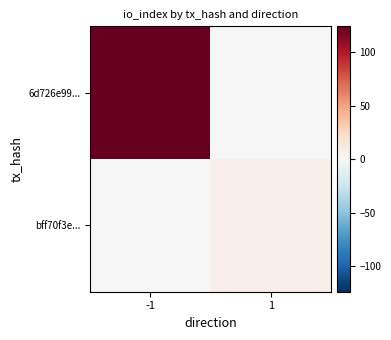

List the series in order of their peak value, lowest first.

bff70f3e..., 6d726e99...